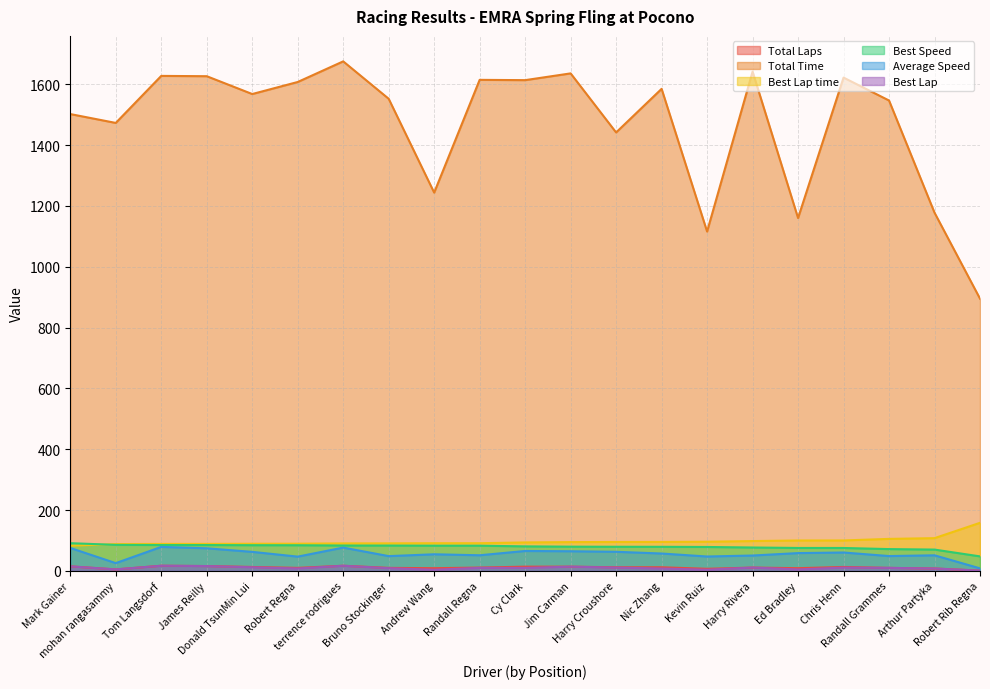

What is the difference between the maximum and minimum values in the Best Lap series?

16.0